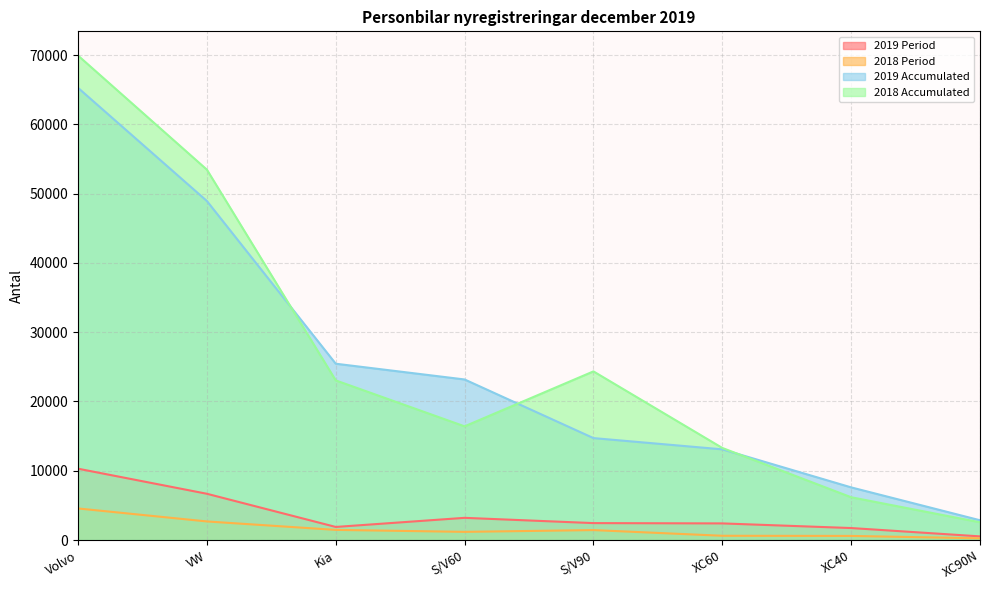

How many interior local peaks does the 2019 Period series have?

1